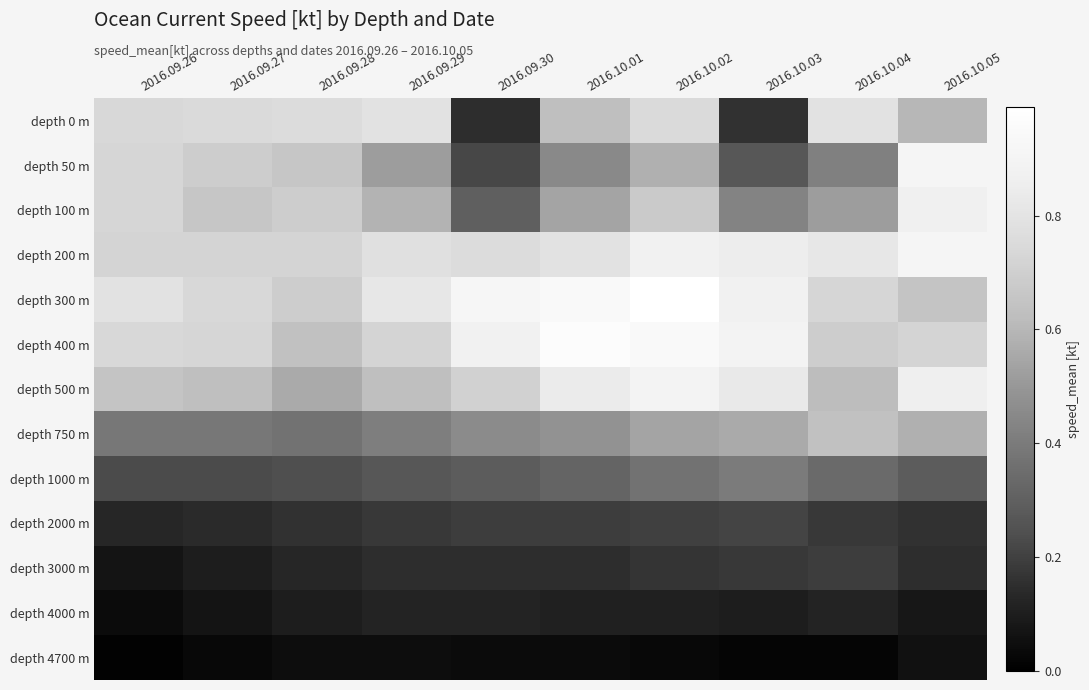

At how many categories does at least one series exceed 0?

10